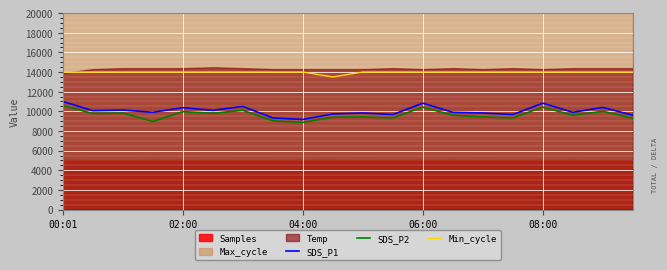

What is the minimum value shown in the chart?

8870